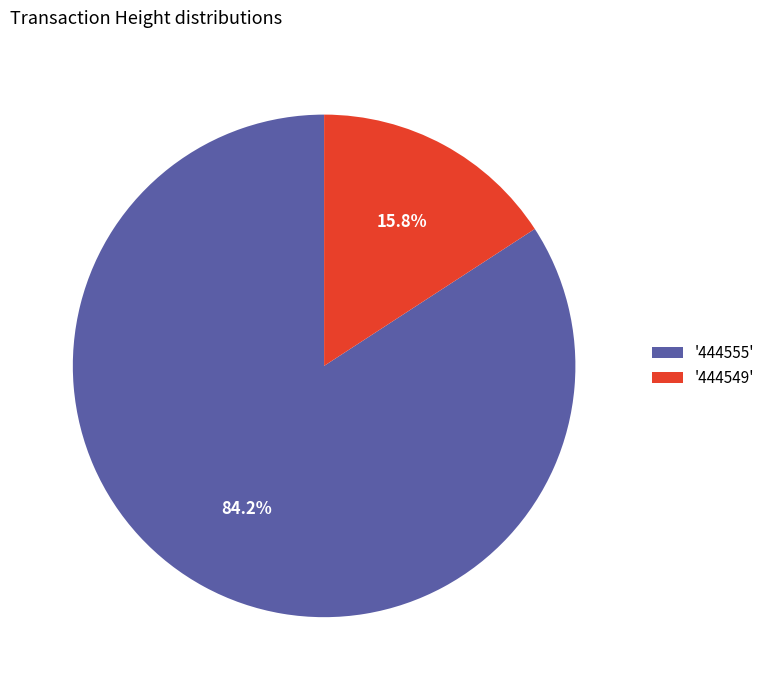

Between '444549' and '444555', which is larger?

'444555'